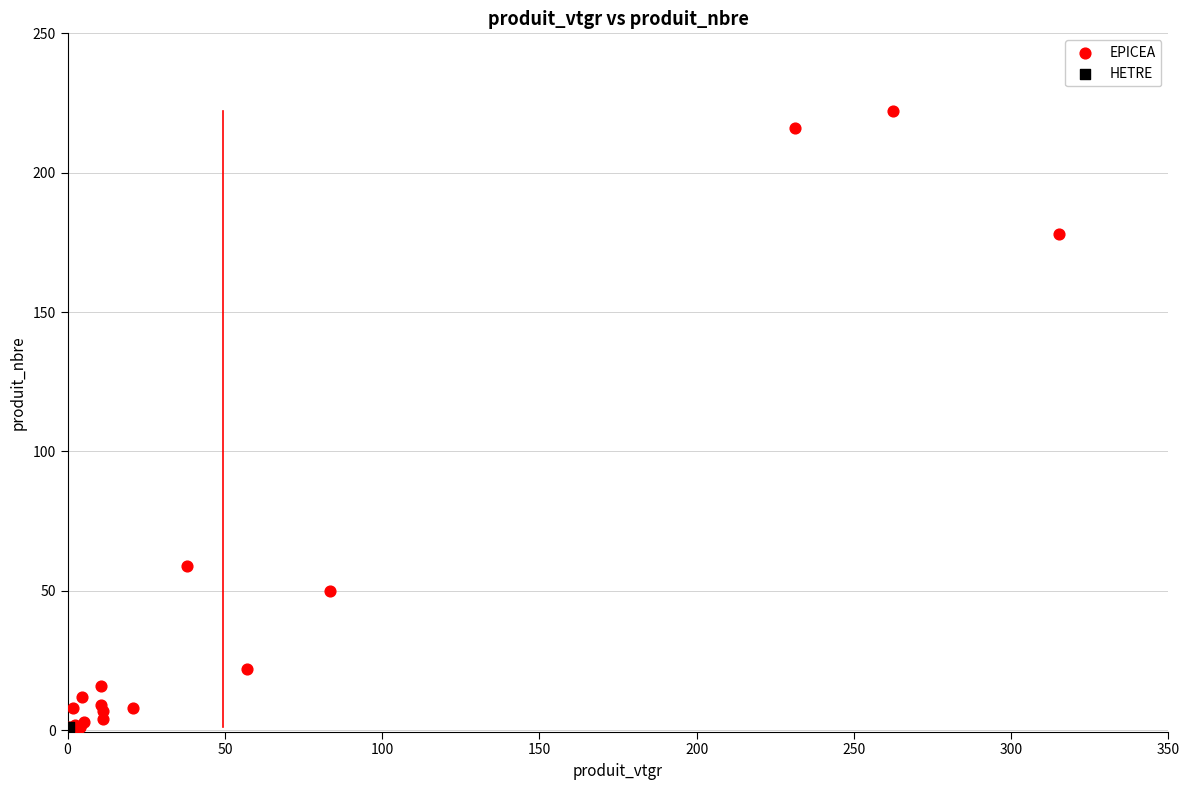

What are all the series names shown in the legend?

EPICEA, HETRE